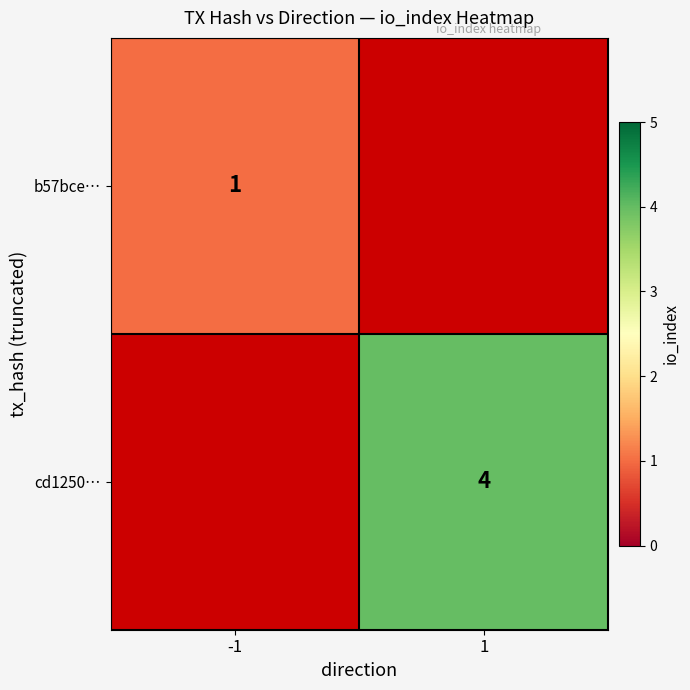

True or false: b57bce… has a value of 1 at -1.

True